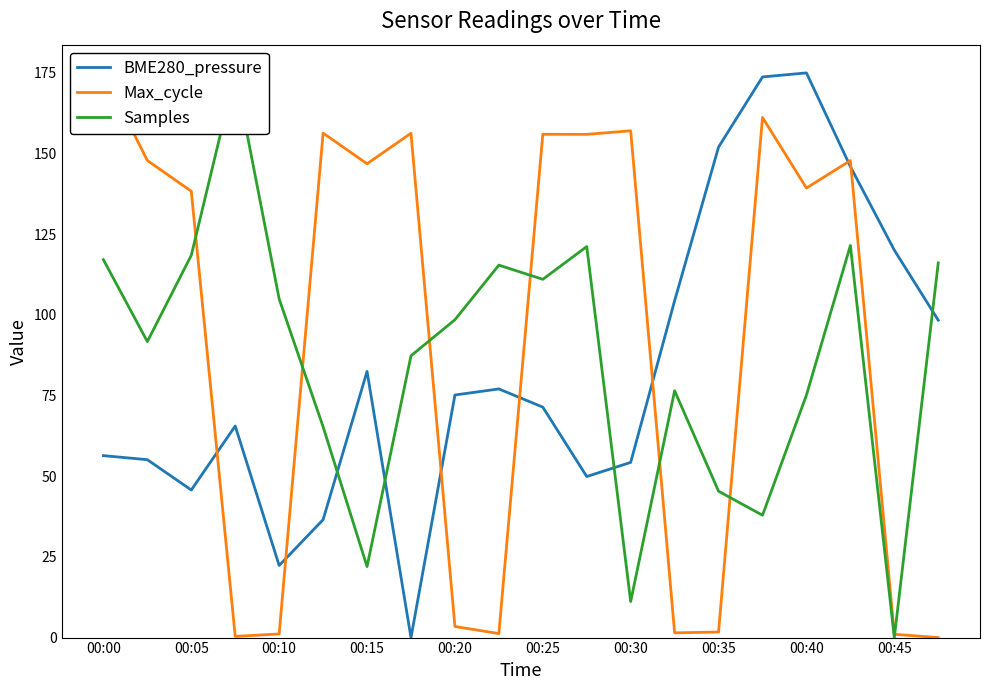

Where is BME280_pressure nearest to the value 87?

00:15